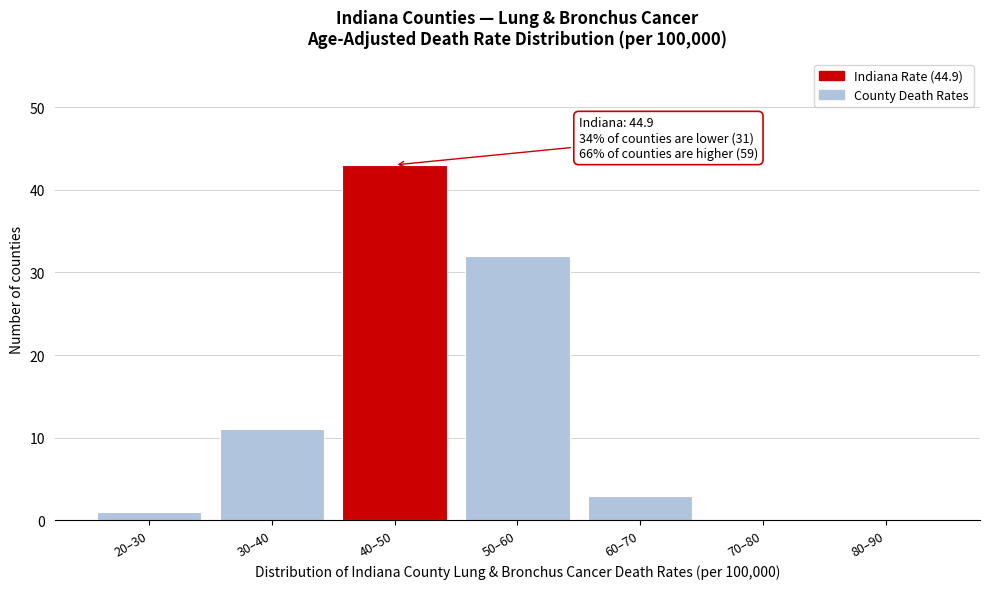

Reading left to right, extract all data points from this chart.

20–30=1	30–40=11	40–50=43	50–60=32	60–70=3	70–80=0	80–90=0